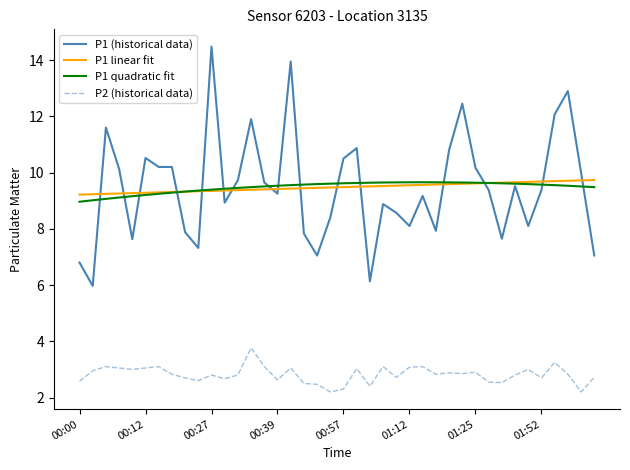

What is the maximum value for P1 linear fit?

9.7